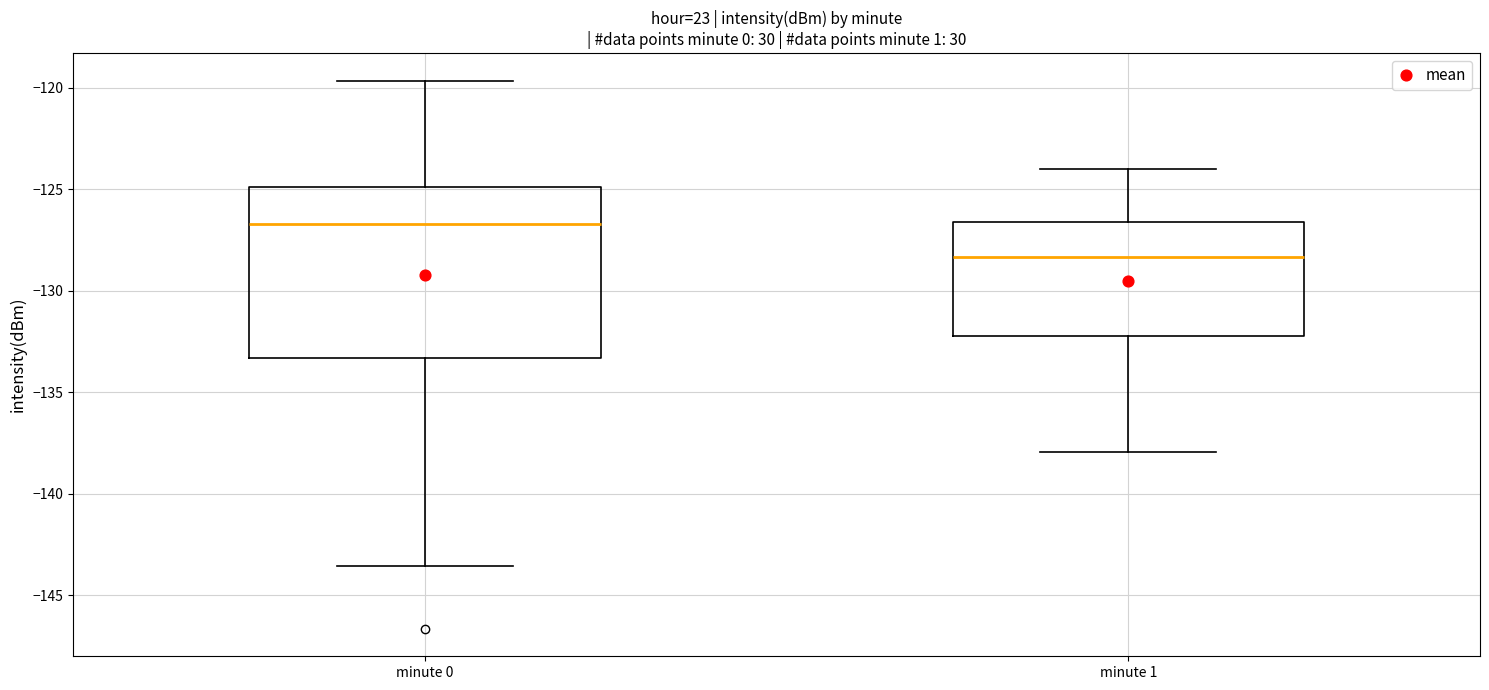

Reading left to right, read every box against the y-axis: the position of its median line, the range the box covers, and the ends of its whiskers. The values are not printed on the chart, so give them approximately, as read against the axis.

minute 0: median -126.5, box -133.5 to -125.0, whiskers -143.5 to -119.5
minute 1: median -128.5, box -132.0 to -126.5, whiskers -138.0 to -124.0